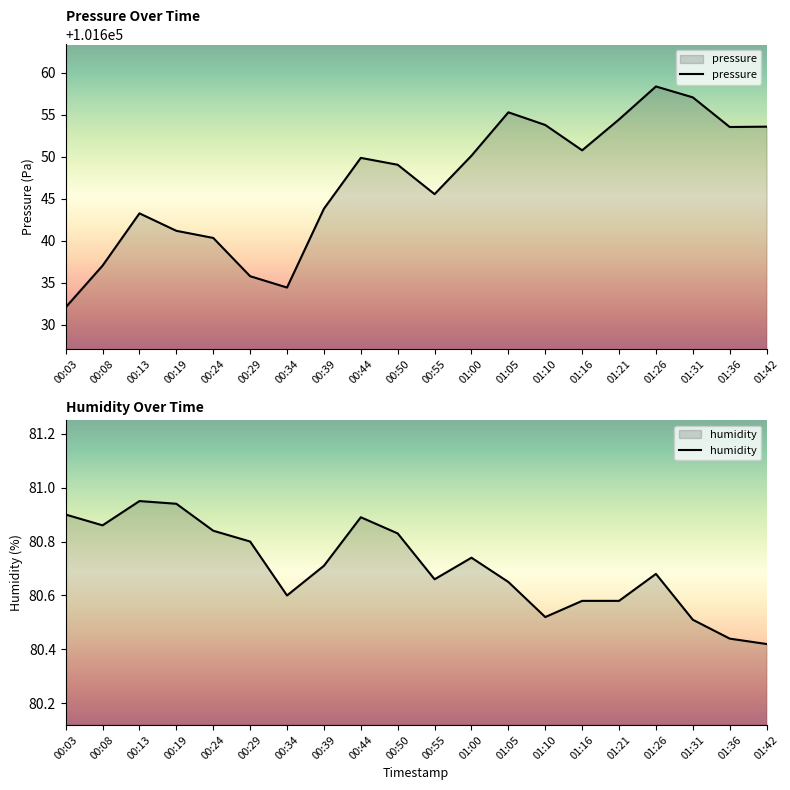

The pressure series shows 101649.1 at 00:50. True or false?

True